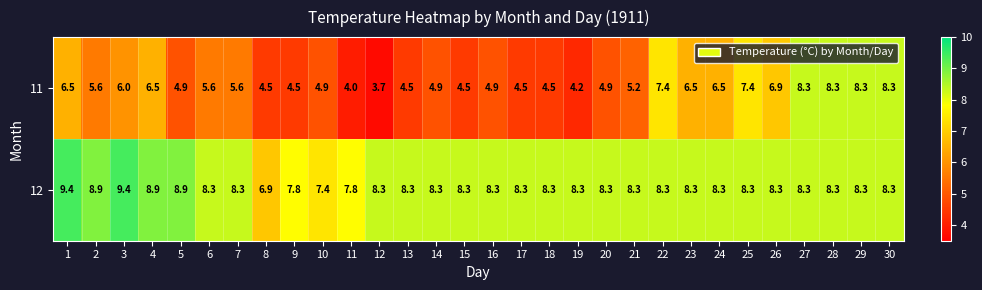

What is the difference between the second highest and minimum values in the 11 series?

4.6